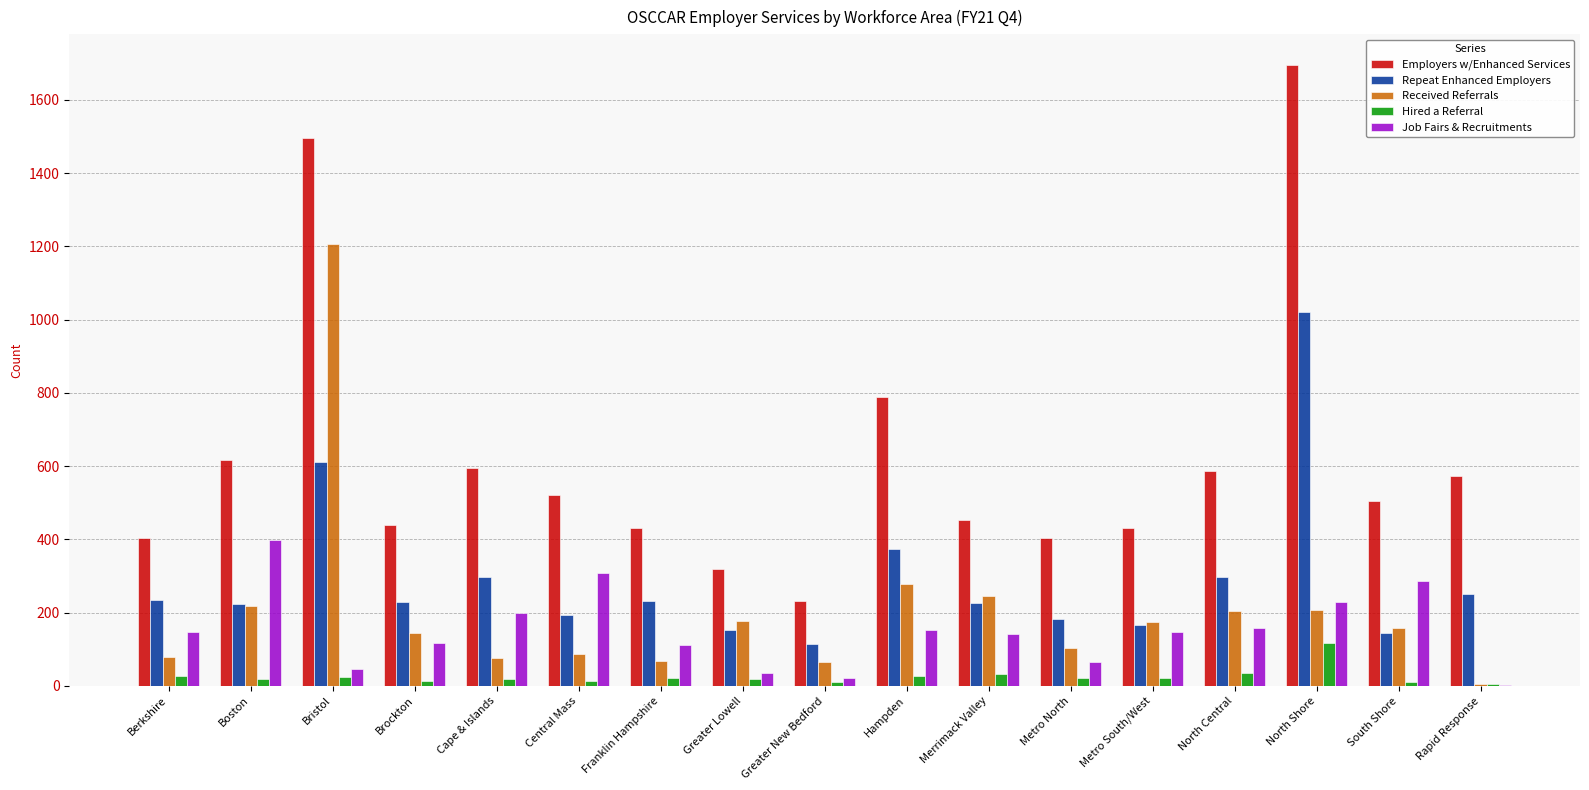

Is the value of Received Referrals at Brockton greater than the value of Employers w/Enhanced Services at Central Mass?

No